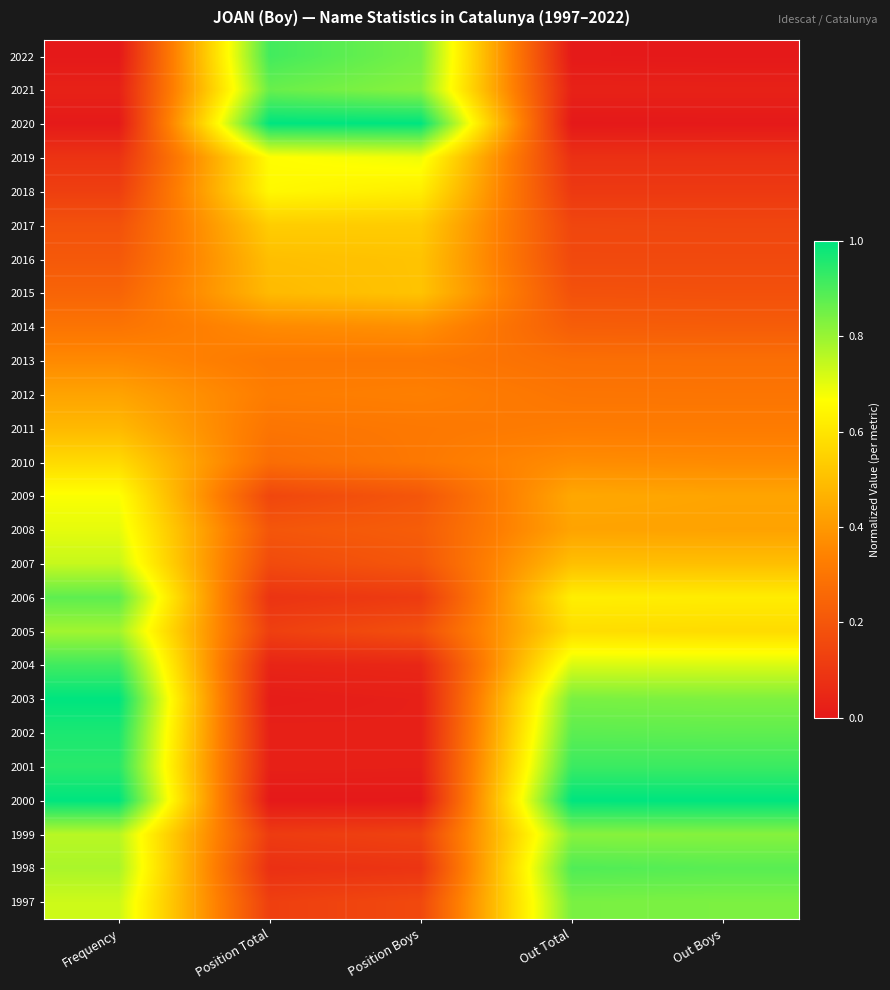

What is the total value across all series at Position Total?

8.3